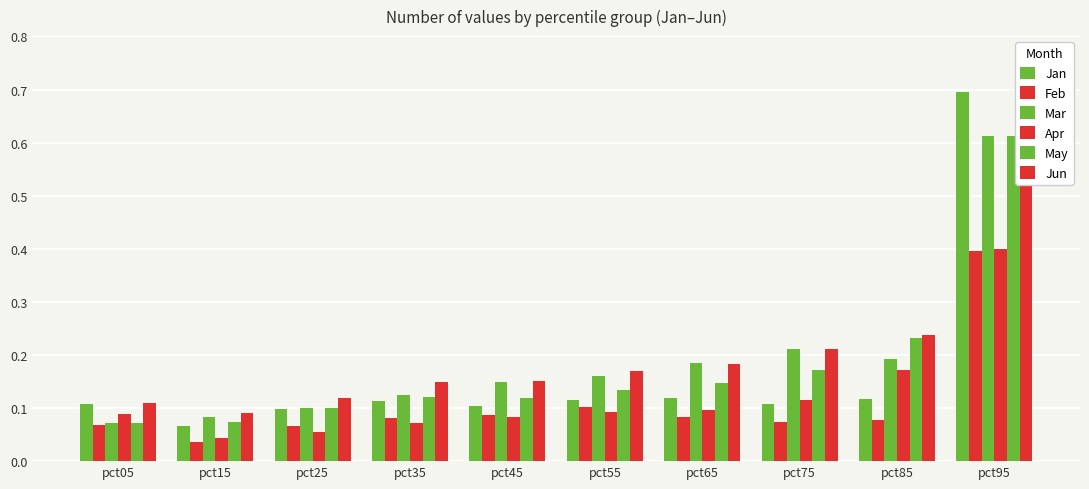

What value does the Mar series have at pct55?

0.2